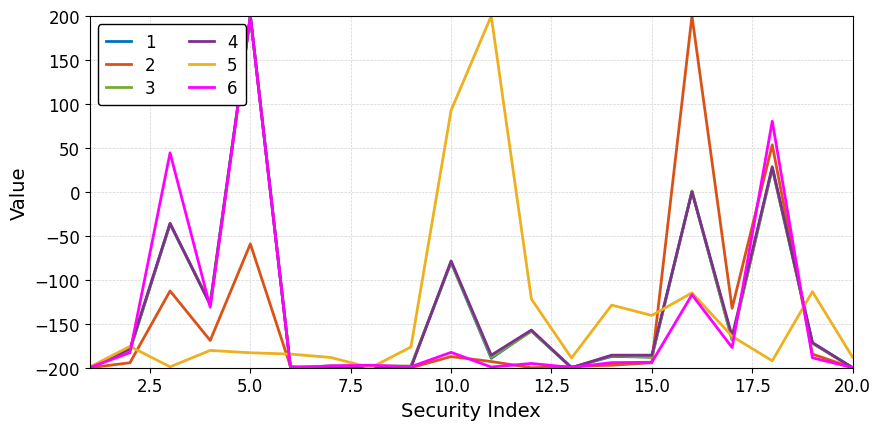

What is the sum of all 6 values?

-2830.1